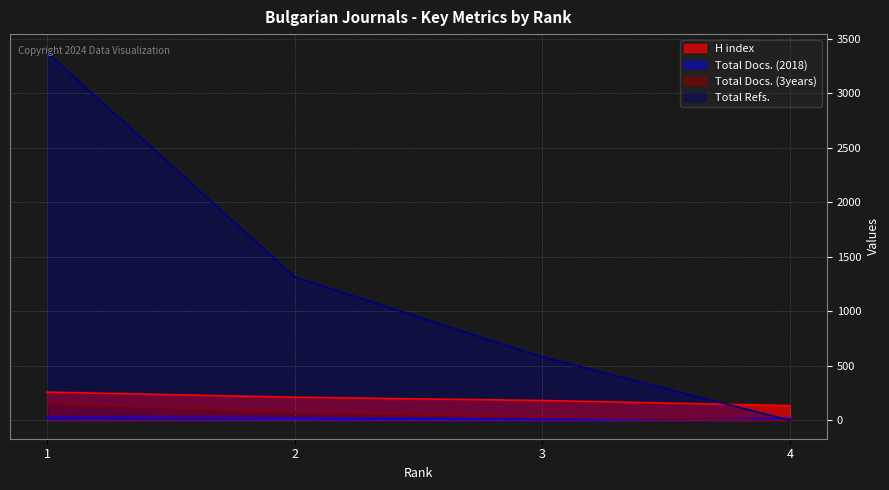

At which label is Total Refs. closest to 1688?

2